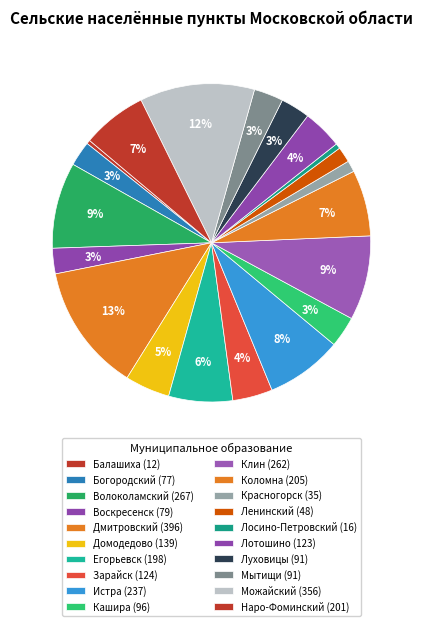

Count the number of slices in the pie.

20